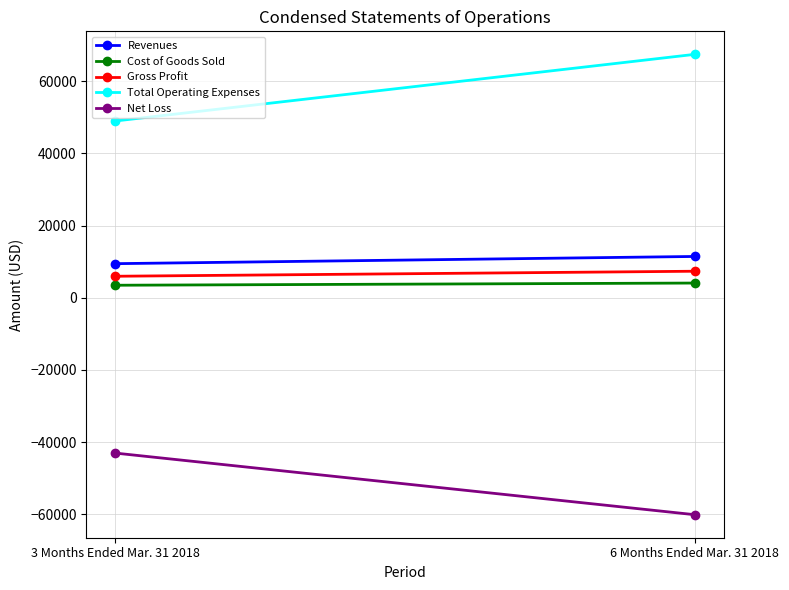

Where is Cost of Goods Sold nearest to the value 3791?

3 Months Ended Mar. 31 2018